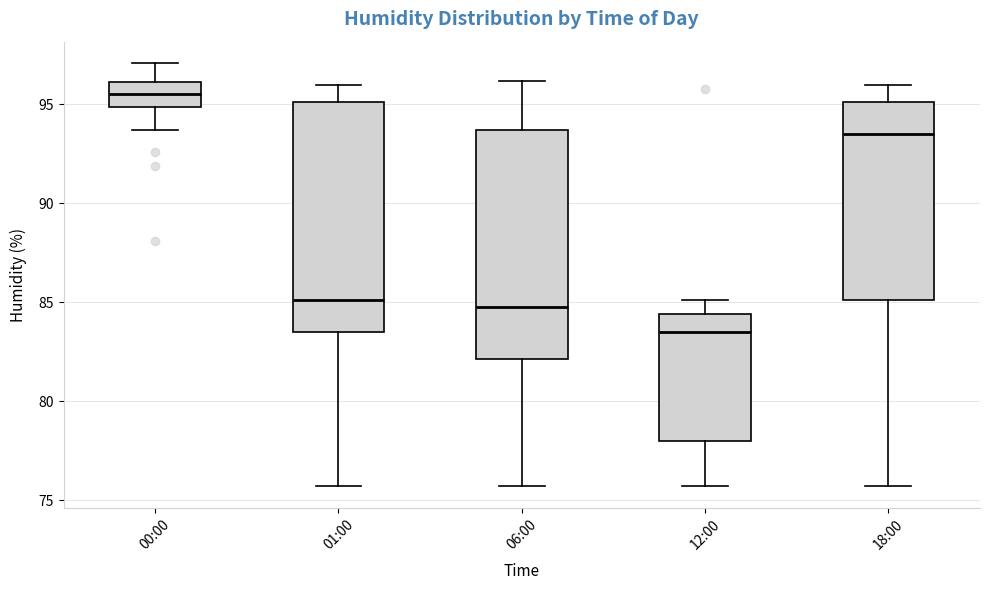

Which box has the highest median line?

00:00